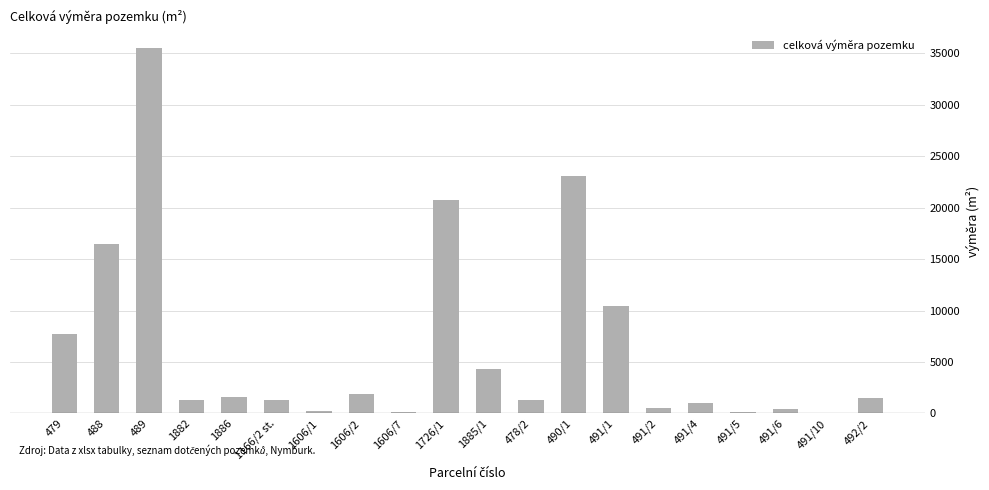

What is the maximum value shown in the chart?

35542